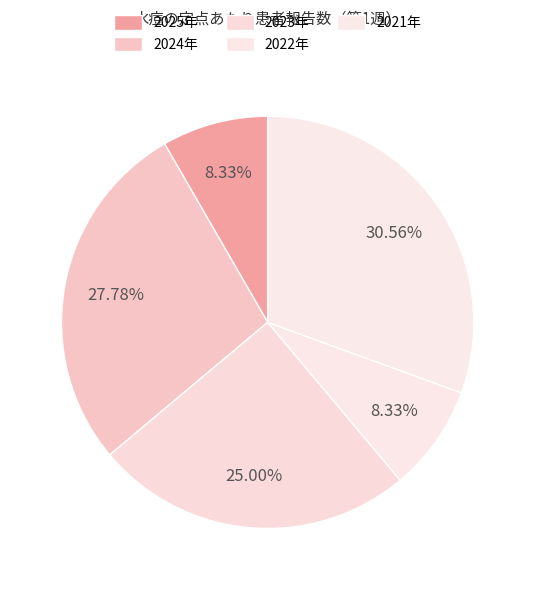

Rank the categories by value from highest to lowest.

2021年, 2024年, 2023年, 2025年, 2022年